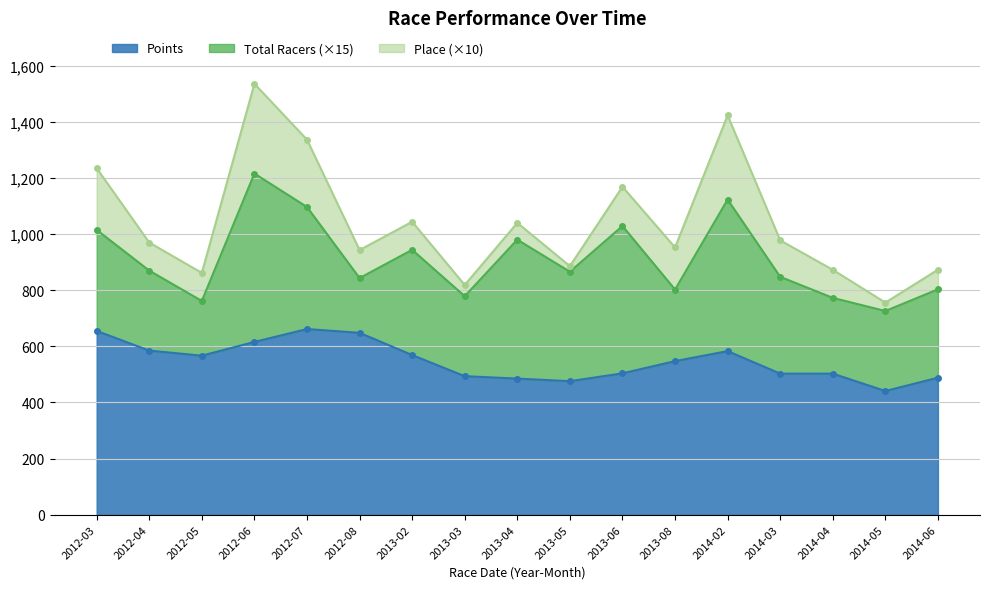

Which series has the largest total across all categories?

Points